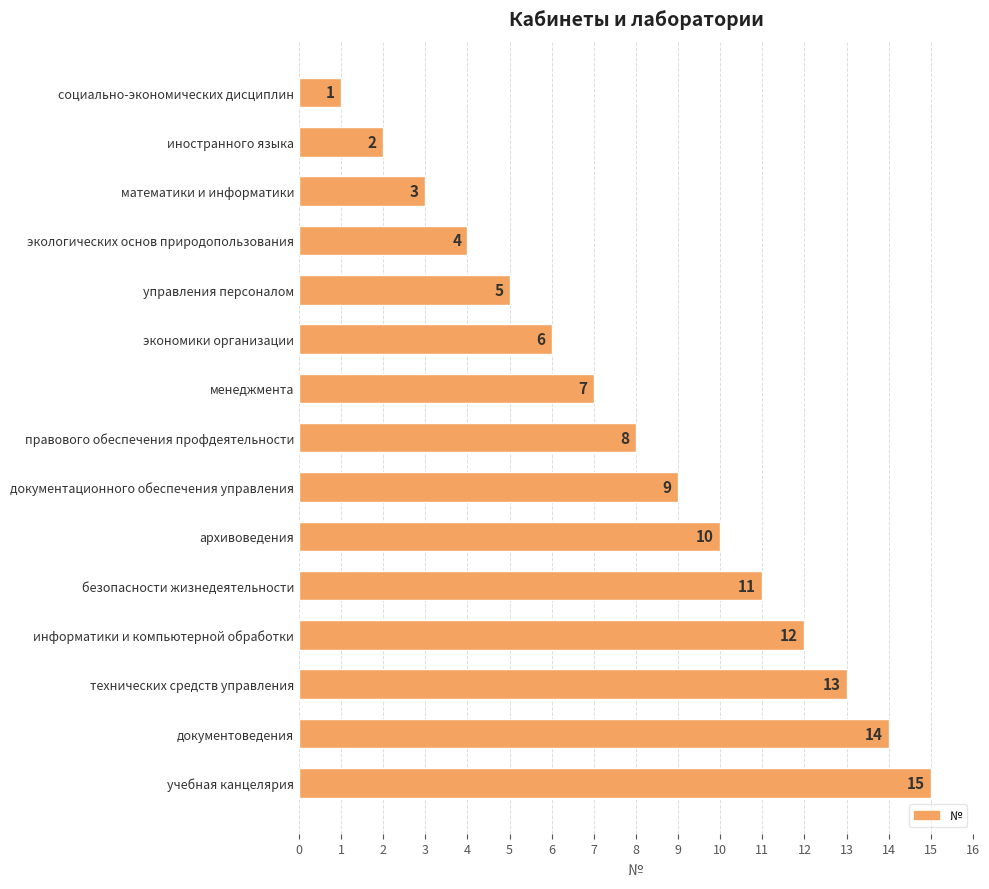

True or false: the data shows 13 at технических средств управления.

True